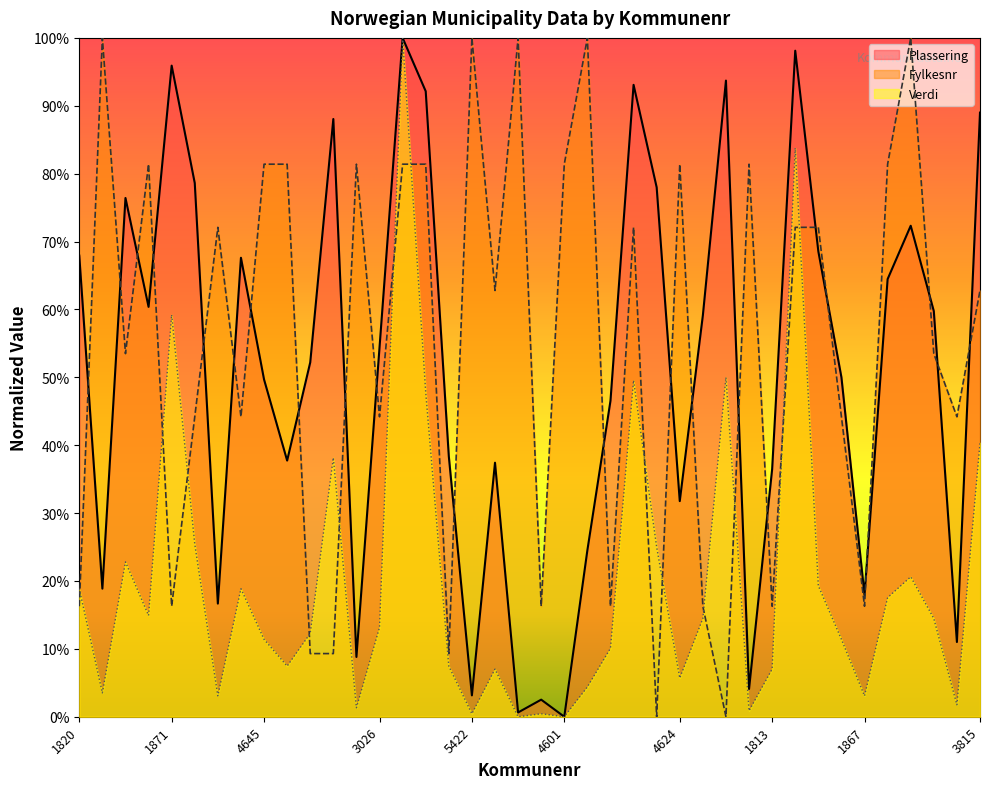

List the labels in order of Fylkesnr value, smallest first.

1114, 1145, 1547, 1576, 1554, 1820, 1871, 1839, 1811, 1804, 1813, 1867, 3012, 3025, 3026, 3024, 3005, 3428, 3431, 3813, 3815, 4203, 4216, 4220, 4222, 4631, 4645, 4627, 4641, 4625, 4632, 4601, 4624, 4648, 4613, 5403, 5422, 5416, 5440, 5443